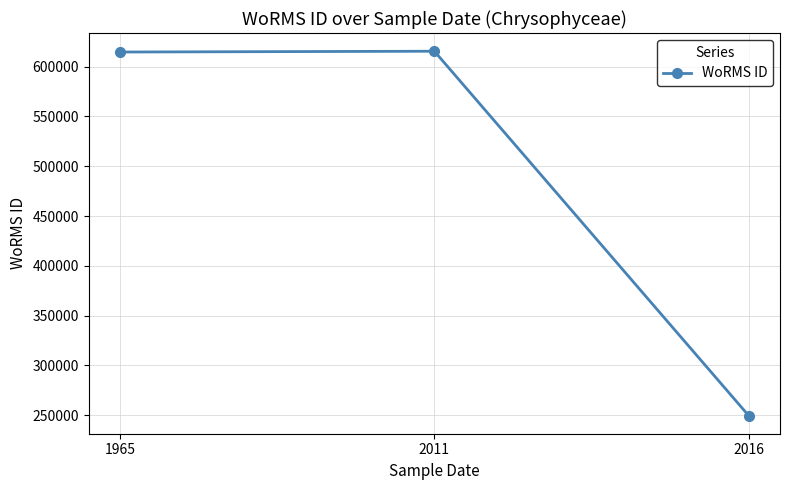

What is the smallest value displayed?

249725